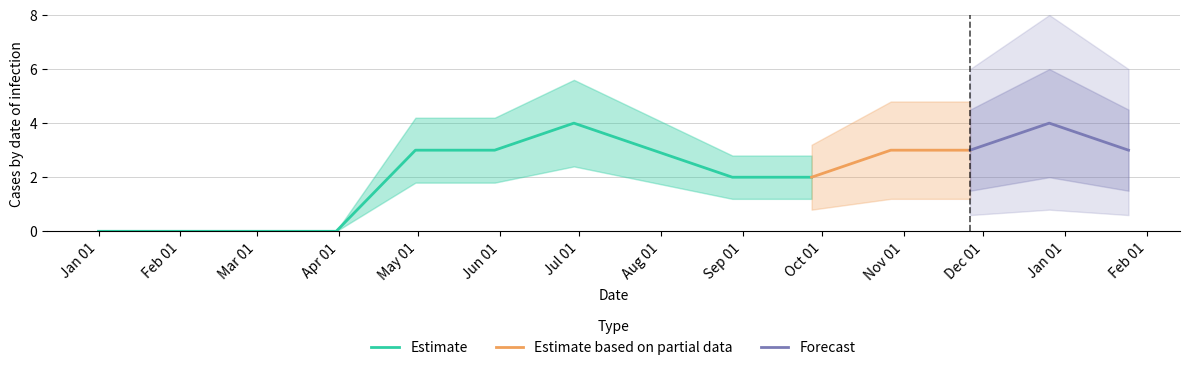

How many data points does each series have?

14